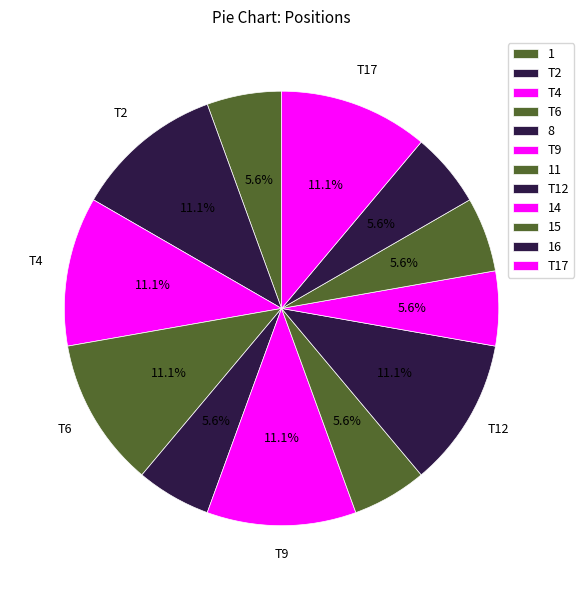

Count the number of slices in the pie.

12